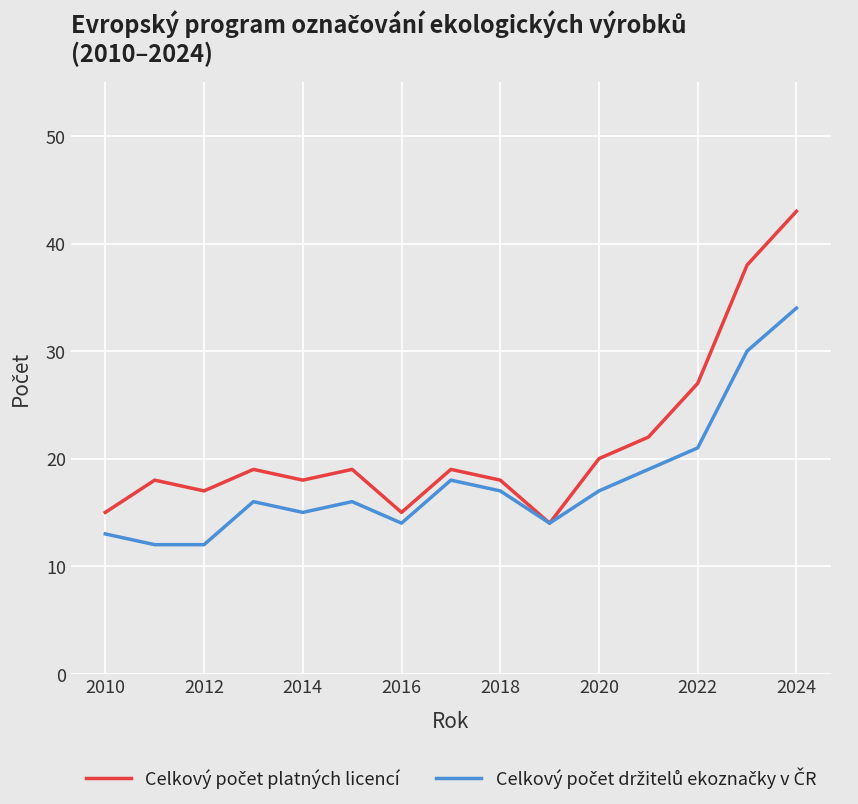

What is the smallest value displayed?

12